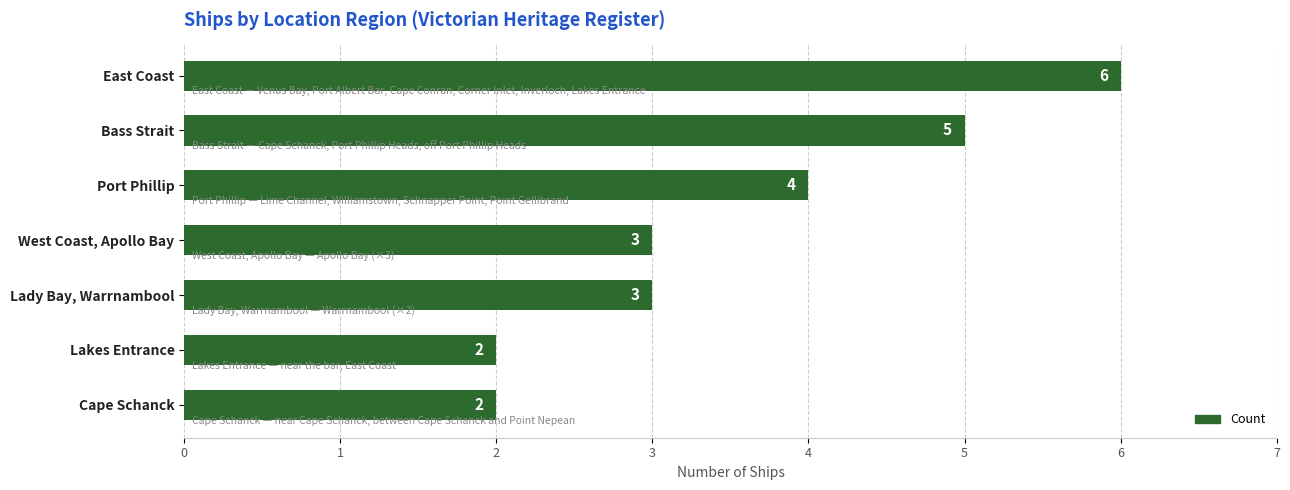

True or false: the data shows 2 at Bass Strait.

False